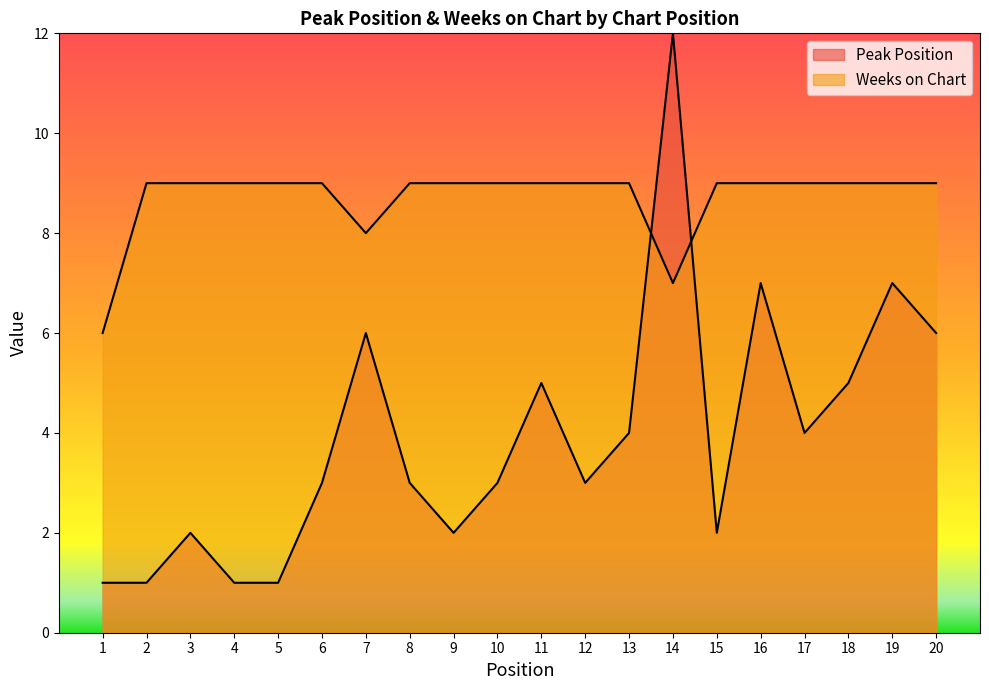

List the labels in order of Weeks on Chart value, smallest first.

1, 14, 7, 2, 3, 4, 5, 6, 8, 9, 10, 11, 12, 13, 15, 16, 17, 18, 19, 20